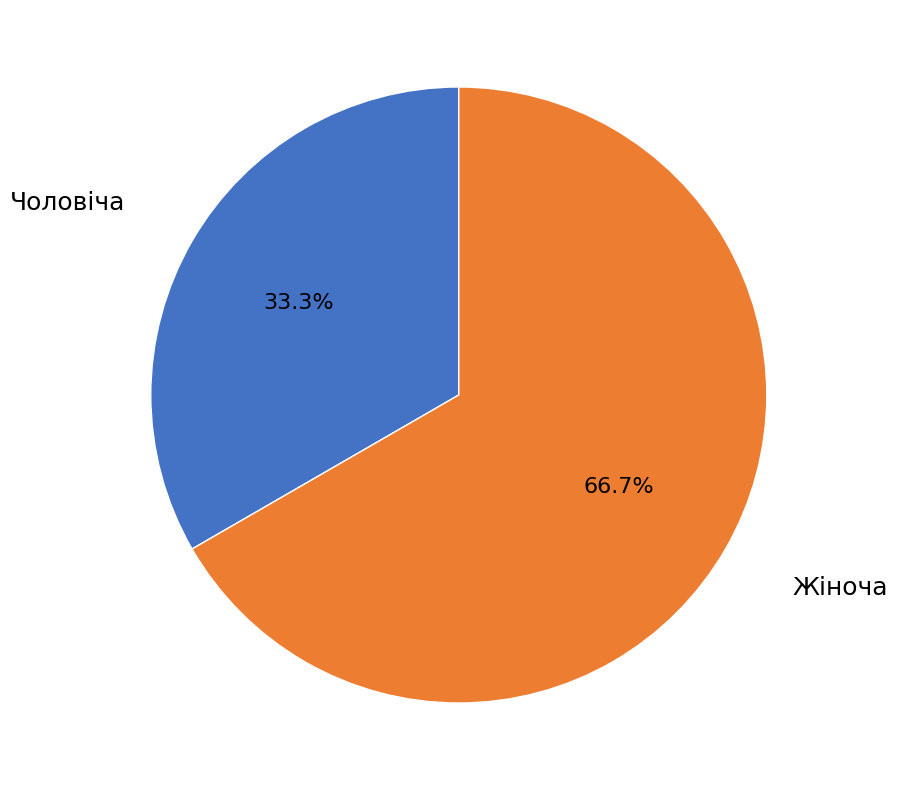

Does any single category account for the majority?

Yes